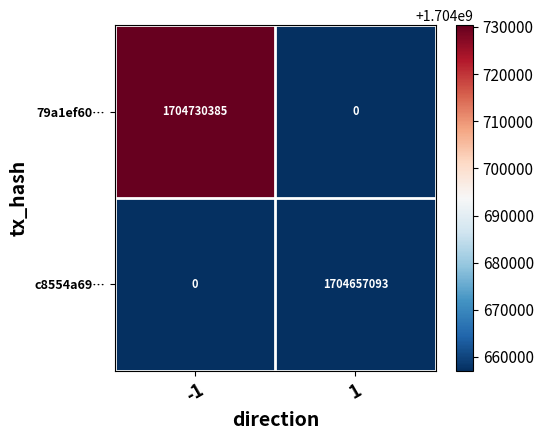

What is the total value across all series at -1?

1704730385